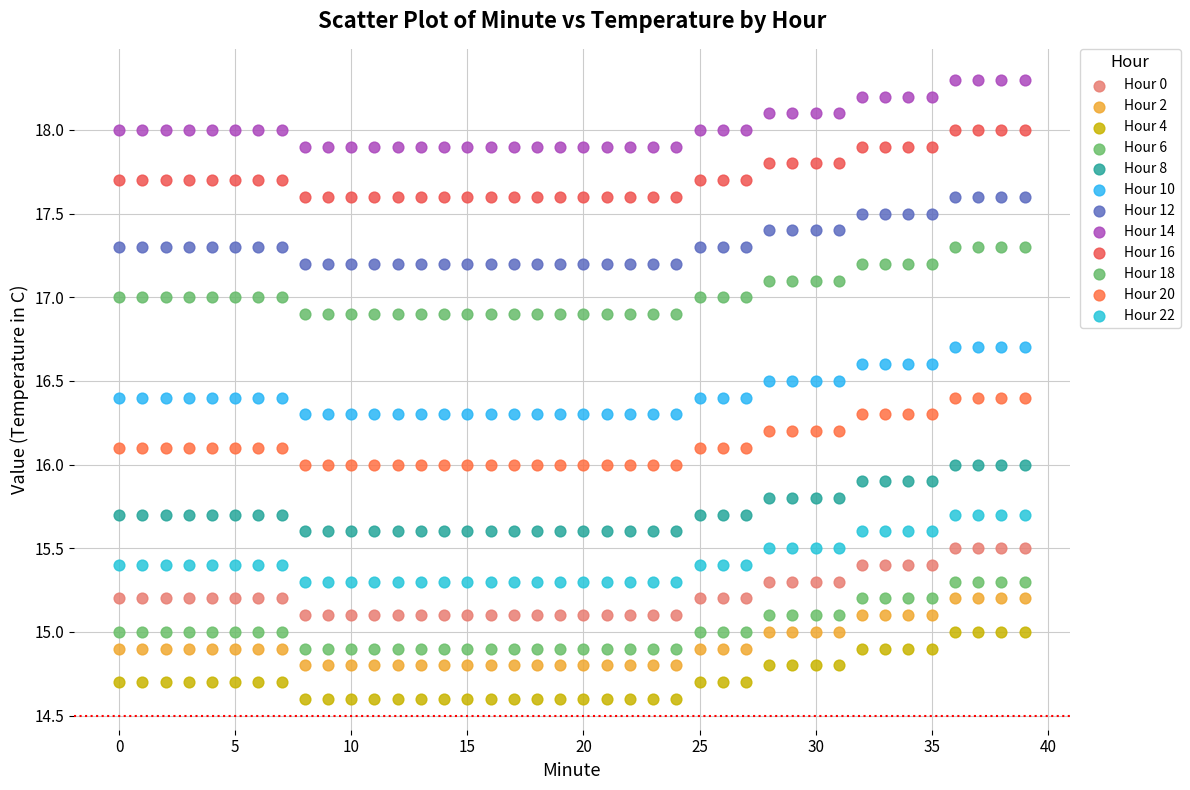

Which series reaches the minimum Y coordinate?

Hour 4